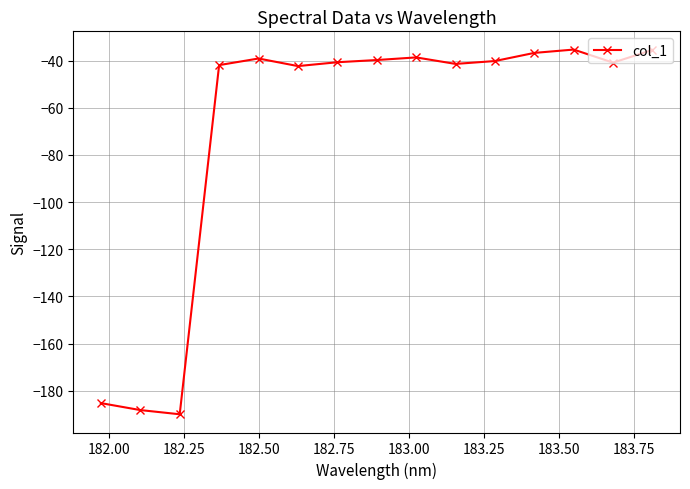

What is the greatest value displayed?

-35.3